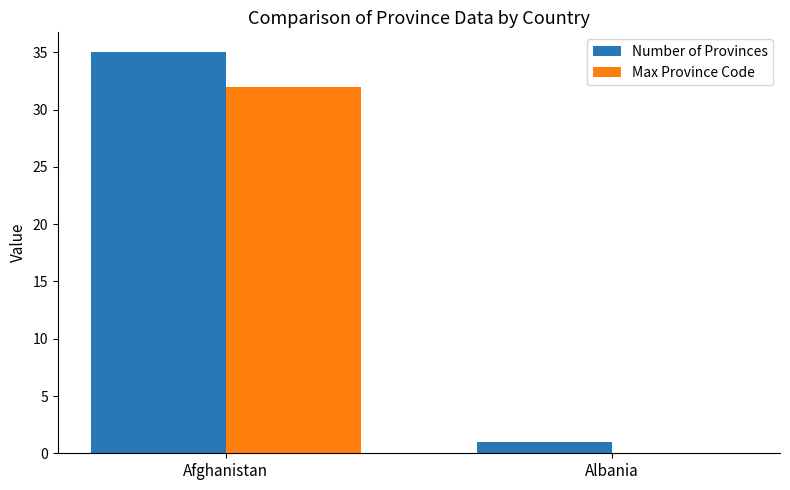

True or false: Max Province Code has a value of -15 at Albania.

False